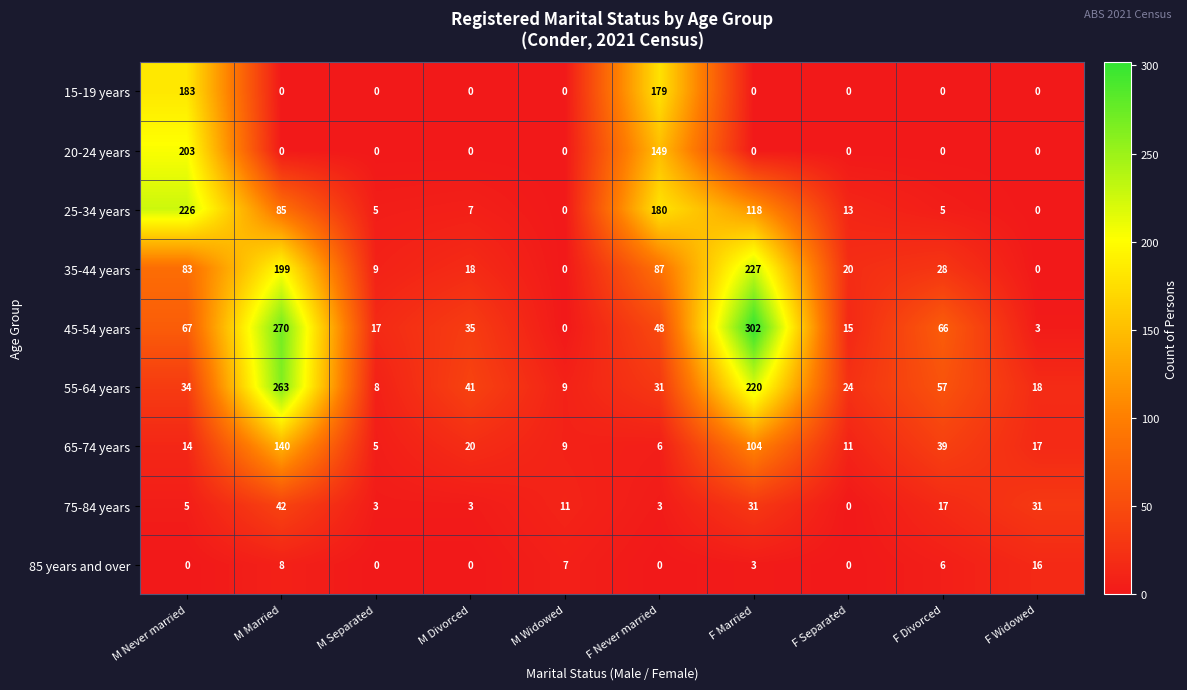

Which series has the largest total across all categories?

45-54 years